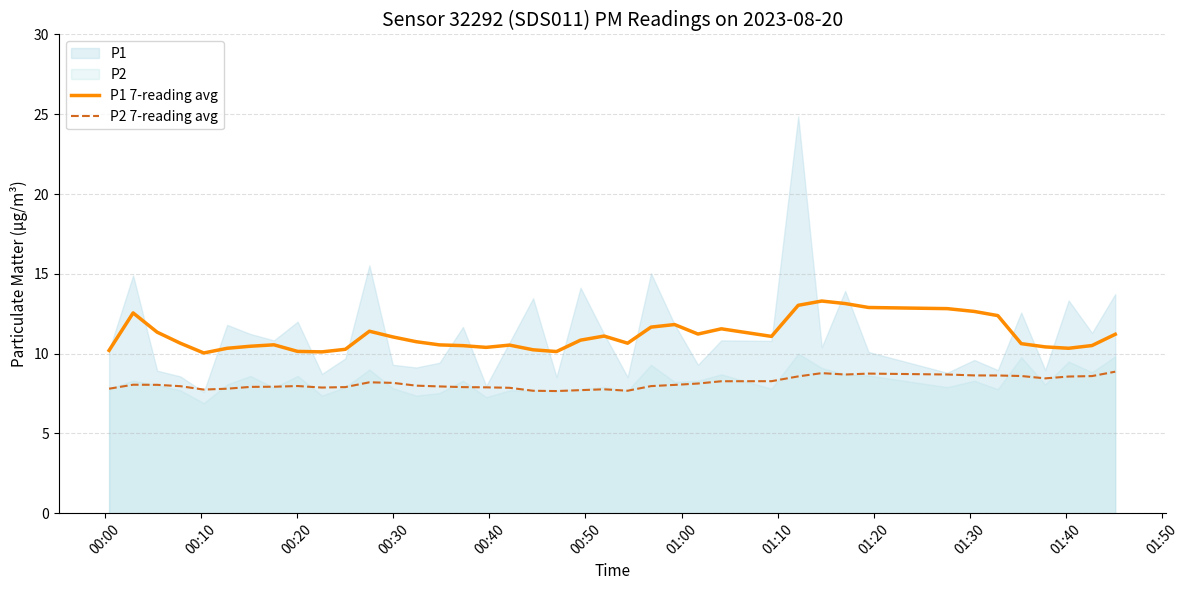

True or false: P2 7-reading avg and P1 7-reading avg cross at least once.

False